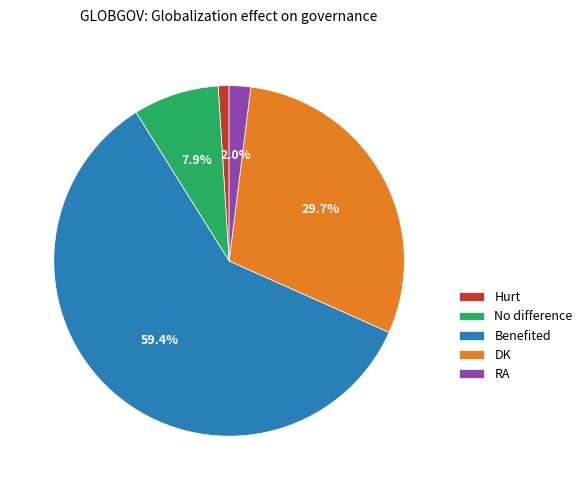

How much of the chart is everything except Benefited?

40.6%